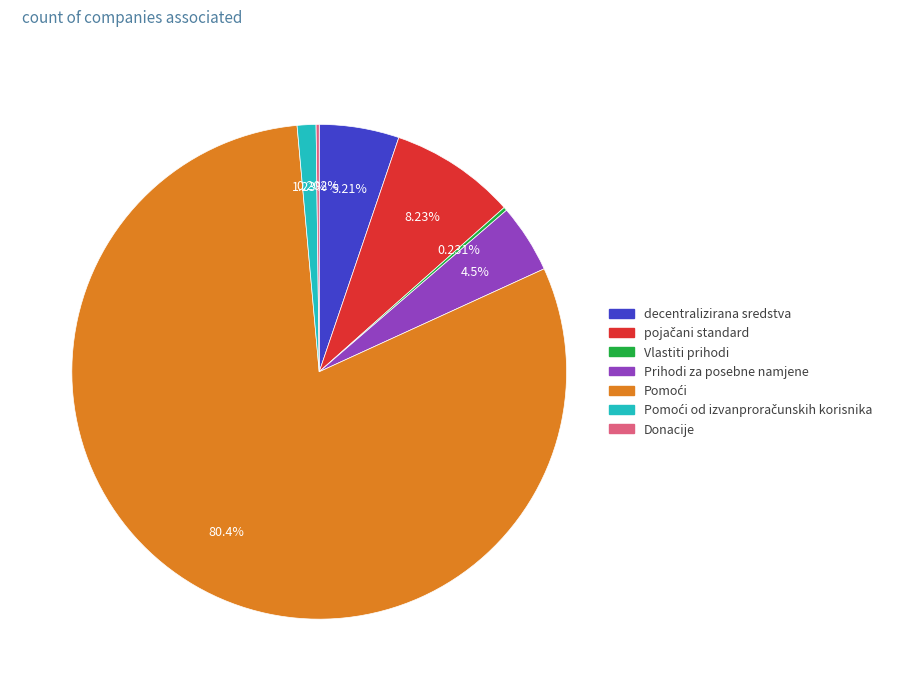

Does any single category account for the majority?

Yes